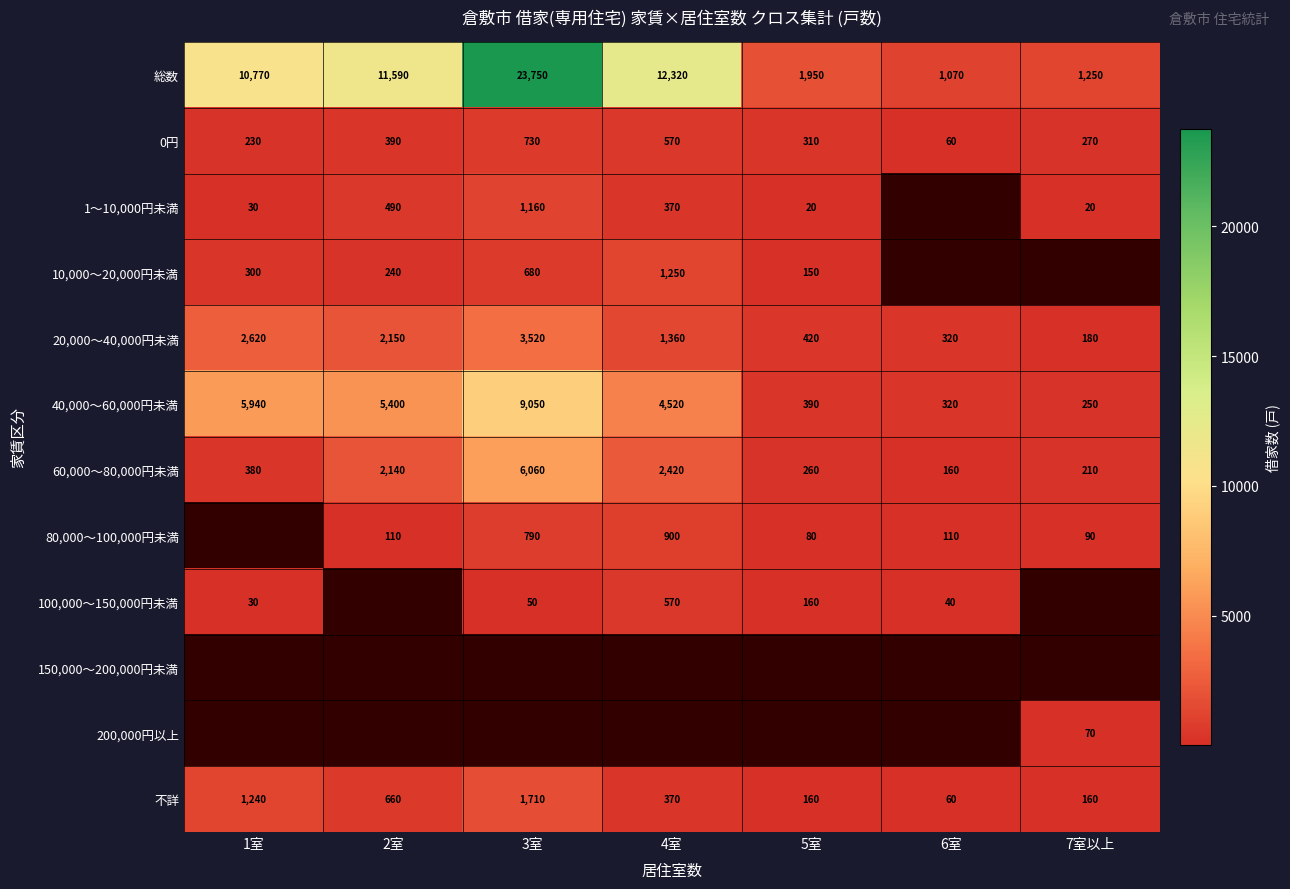

Rank the categories by 0円 value from lowest to highest.

6室, 1室, 7室以上, 5室, 2室, 4室, 3室